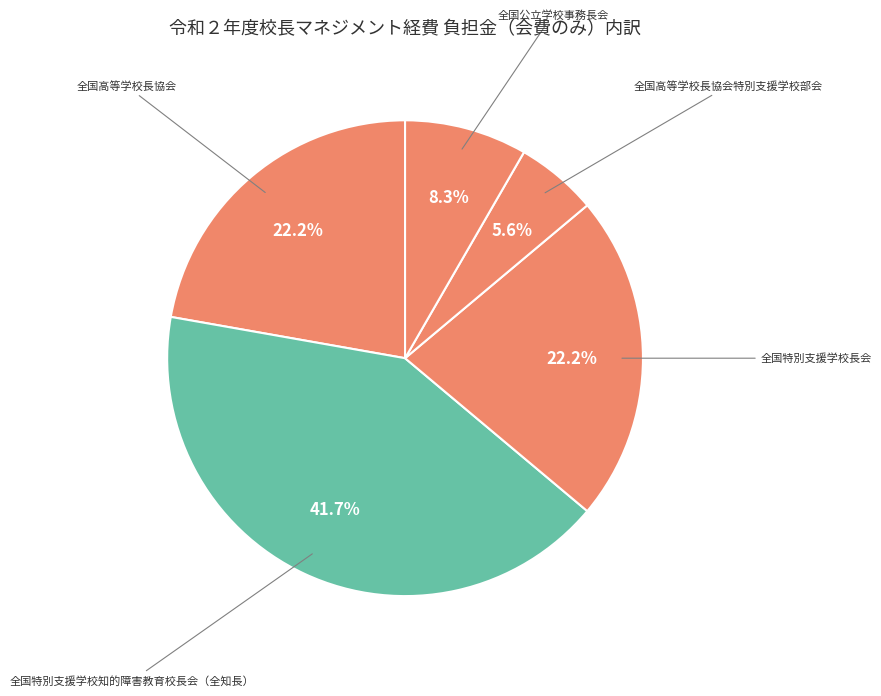

What is the total percentage of 全国特別支援学校長会 and 全国高等学校長協会?

44.4%